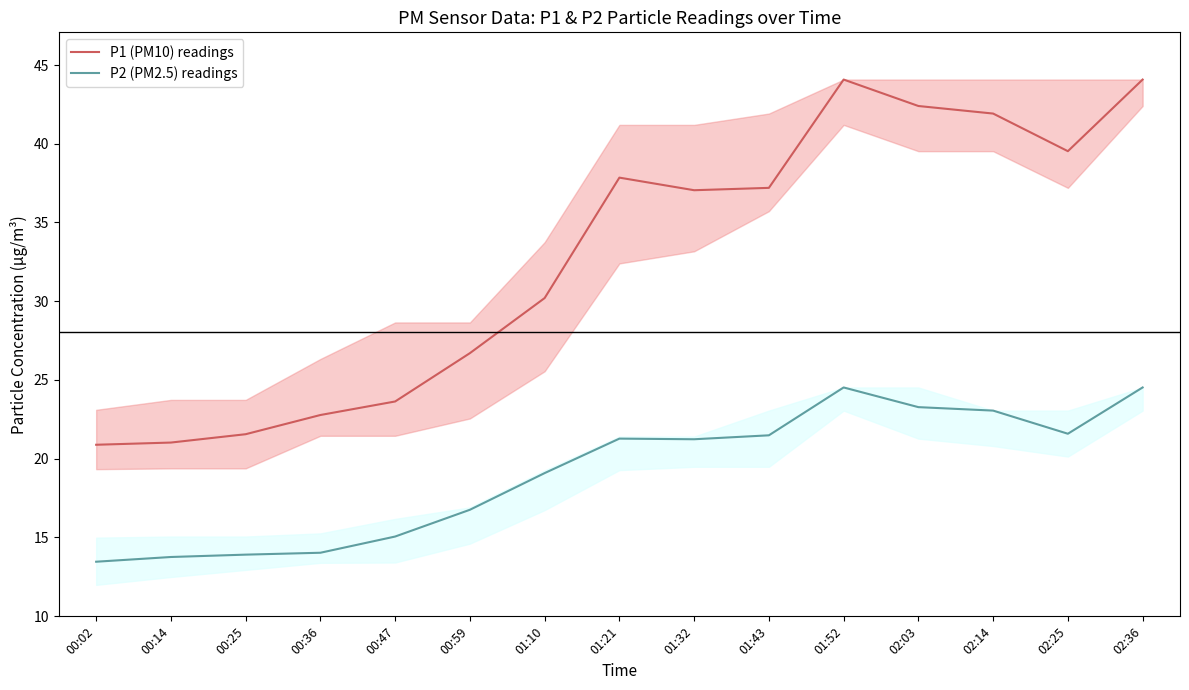

Where is the first local minimum for P2 (PM2.5) readings?

01:32